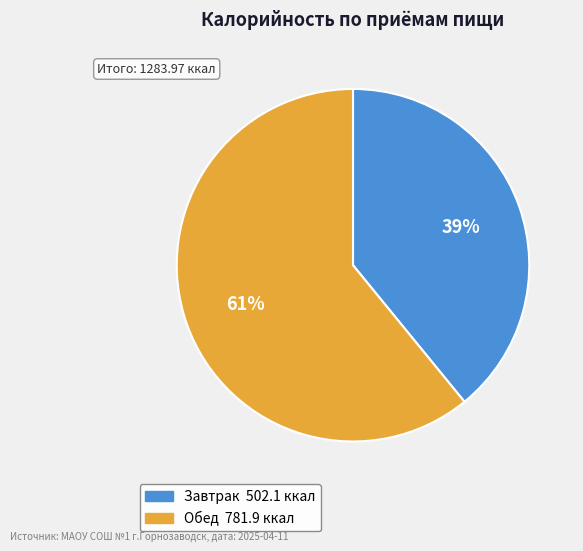

How many slices are in this pie chart?

2